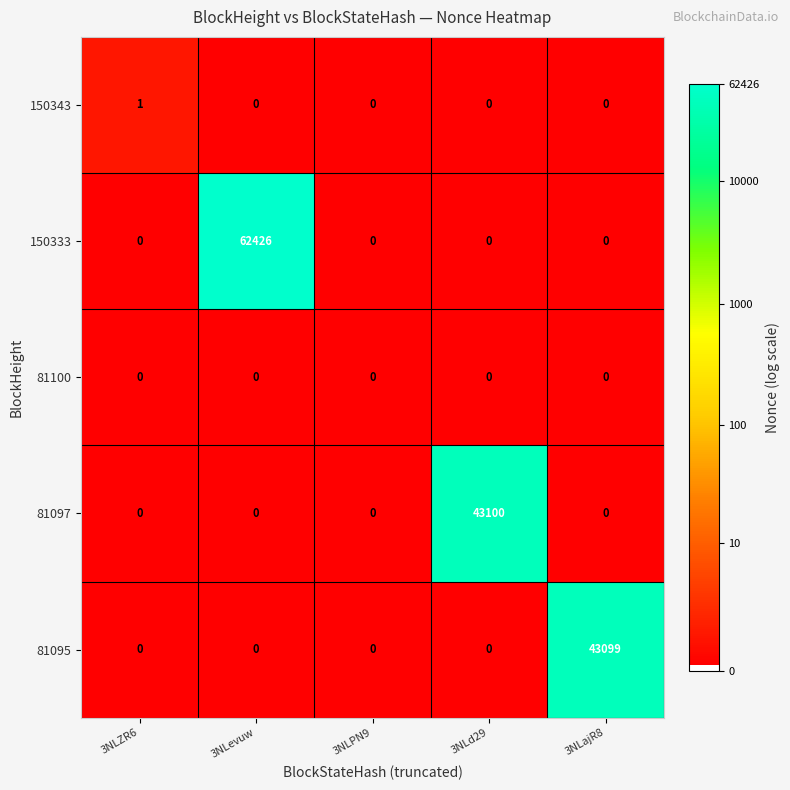

Reading left to right, list all the values displayed in this chart.

150343: 1	0	0	0	0
150333: 0	62426	0	0	0
81100: 0	0	0	0	0
81097: 0	0	0	43100	0
81095: 0	0	0	0	43099